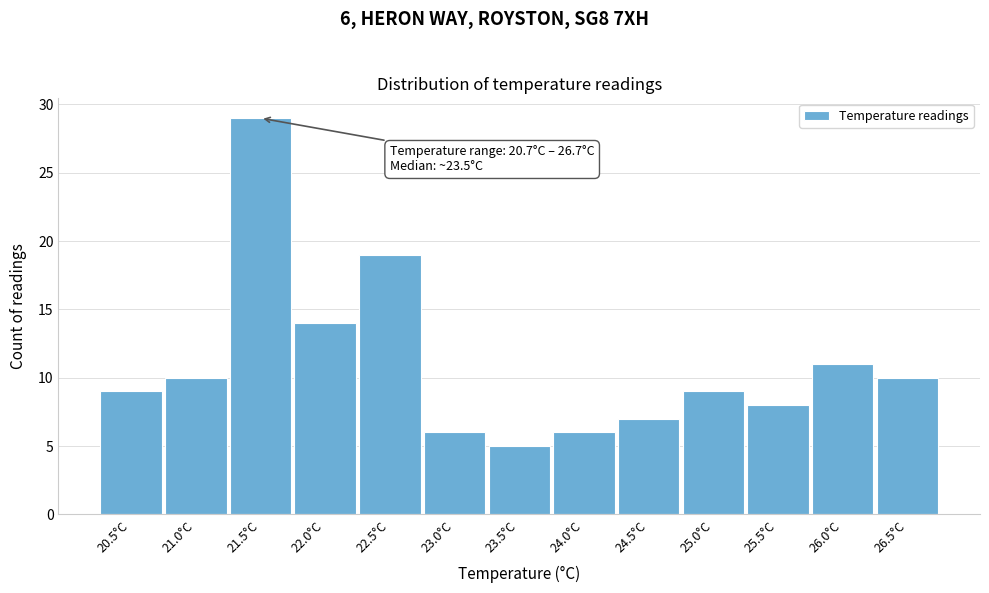

Reading left to right, list all the values displayed in this chart.

20.5°C=9	21.0°C=10	21.5°C=29	22.0°C=14	22.5°C=19	23.0°C=6	23.5°C=5	24.0°C=6	24.5°C=7	25.0°C=9	25.5°C=8	26.0°C=11	26.5°C=10